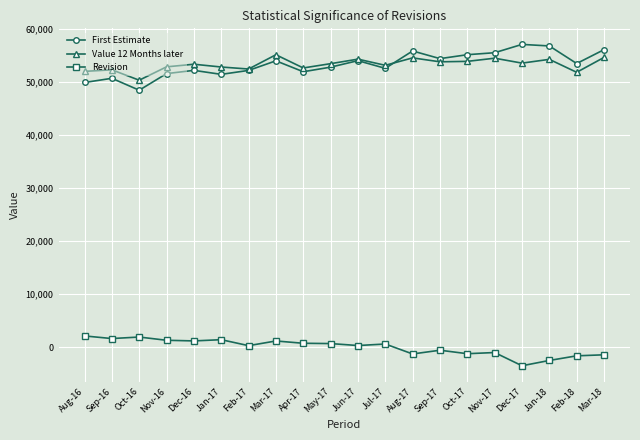

Does the chart display data point markers on the line(s)?

Yes